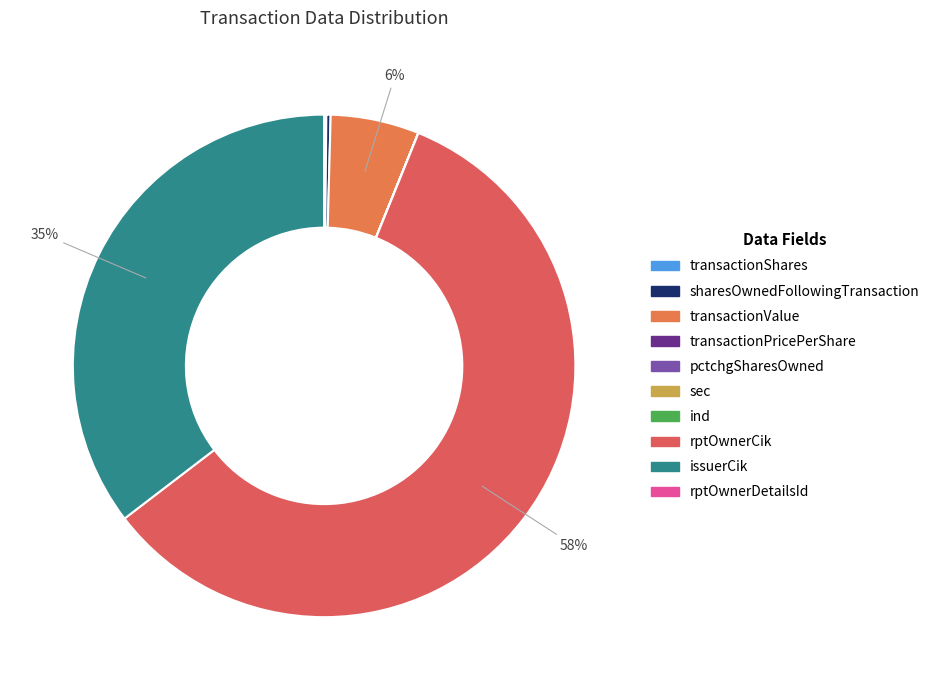

Is there any slice that represents more than half of the pie?

Yes